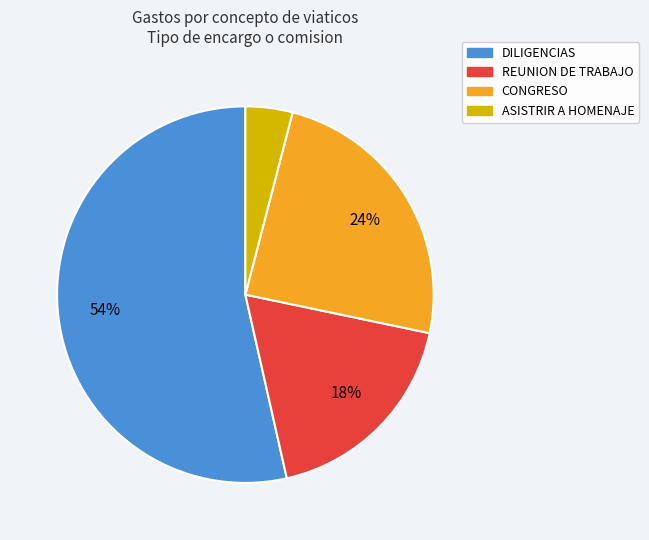

What percentage is the CONGRESO slice, to the nearest percent?

24%